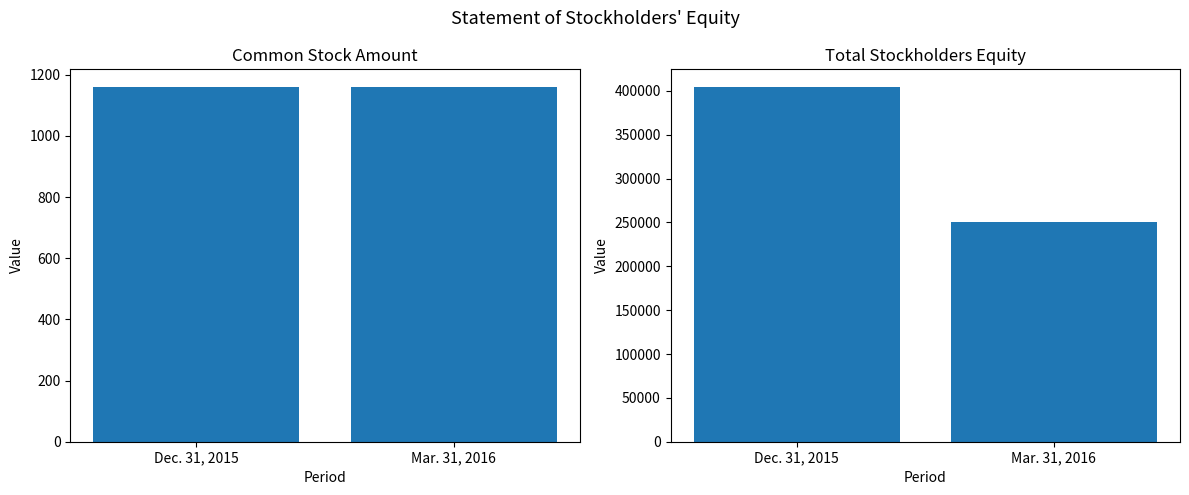

Which series has the largest total across all categories?

Total